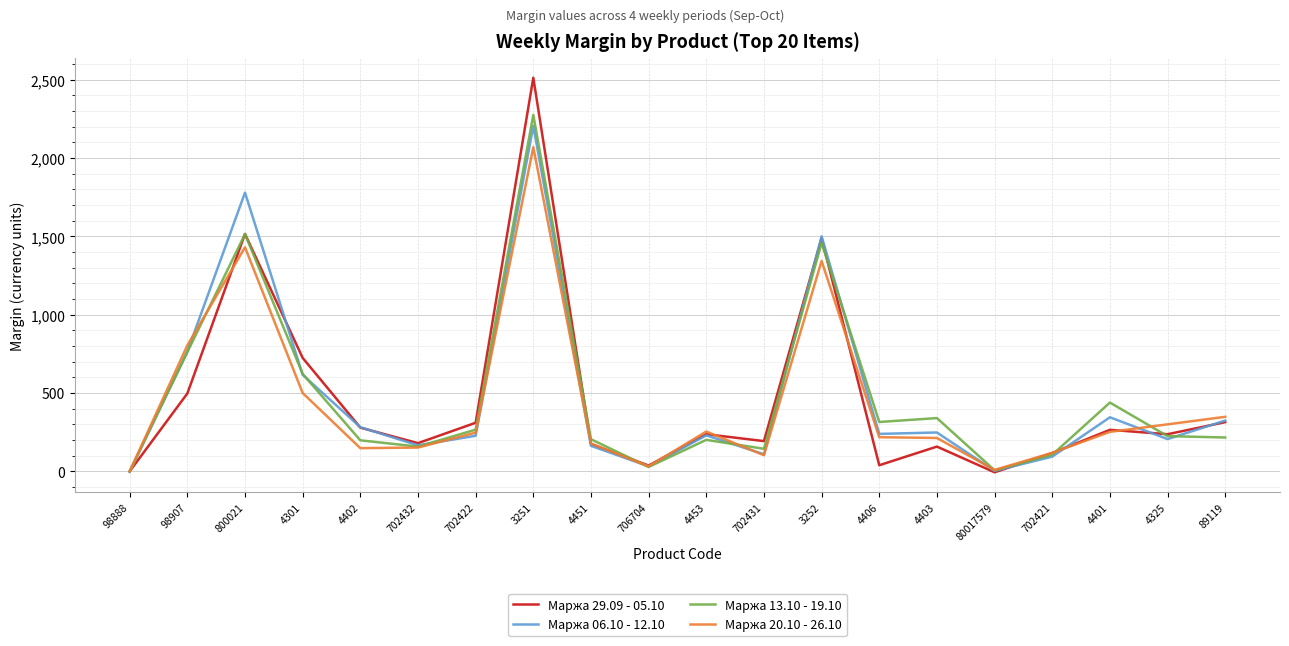

At which label does Маржа 13.10 - 19.10 reach its peak?

3251